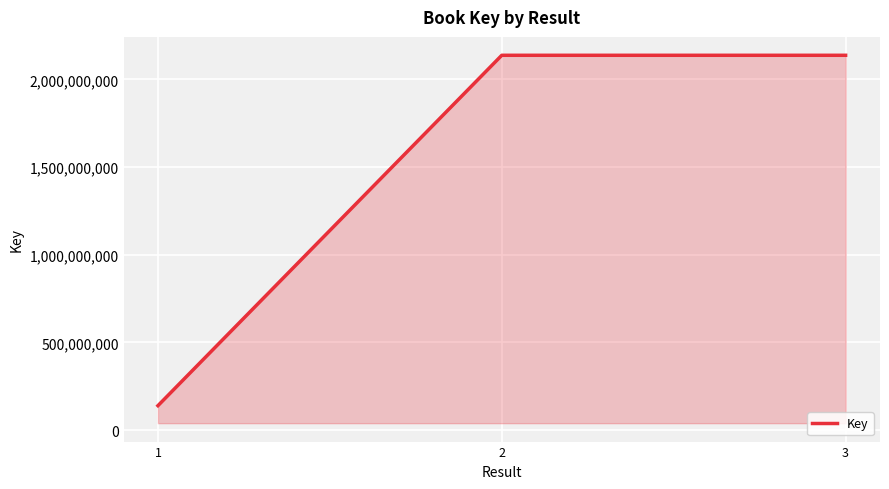

What is the ratio of the value at 3 to the value at 1?

15.3